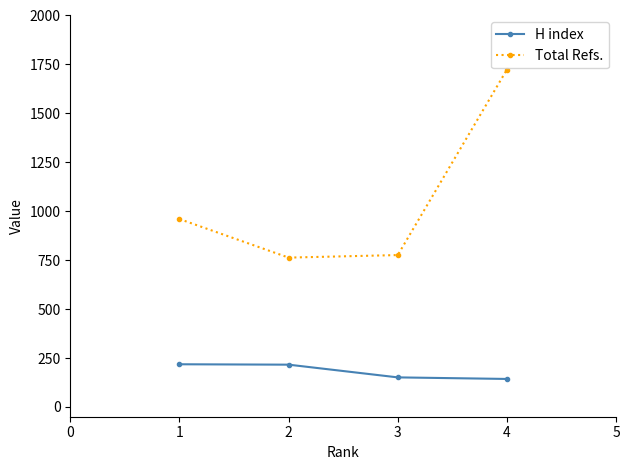

At which category does the chart reach its peak across all series?

4